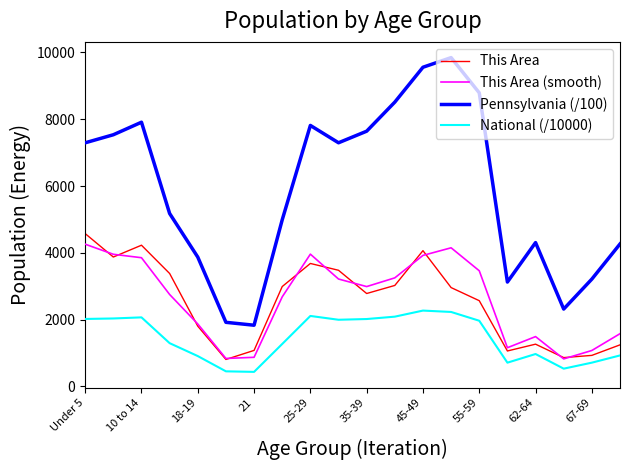

What is the average value of the This Area series?

2533.2